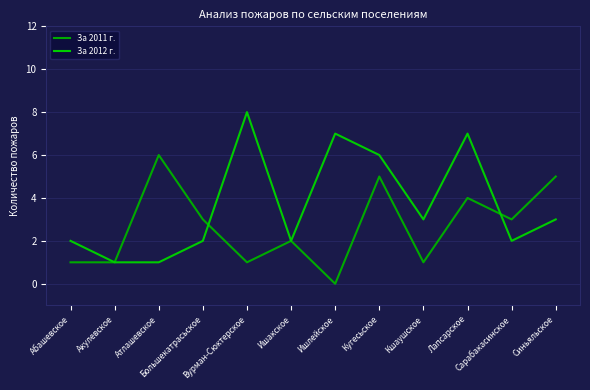

What is the label of the 2nd point from the right?

Сарабакасинское